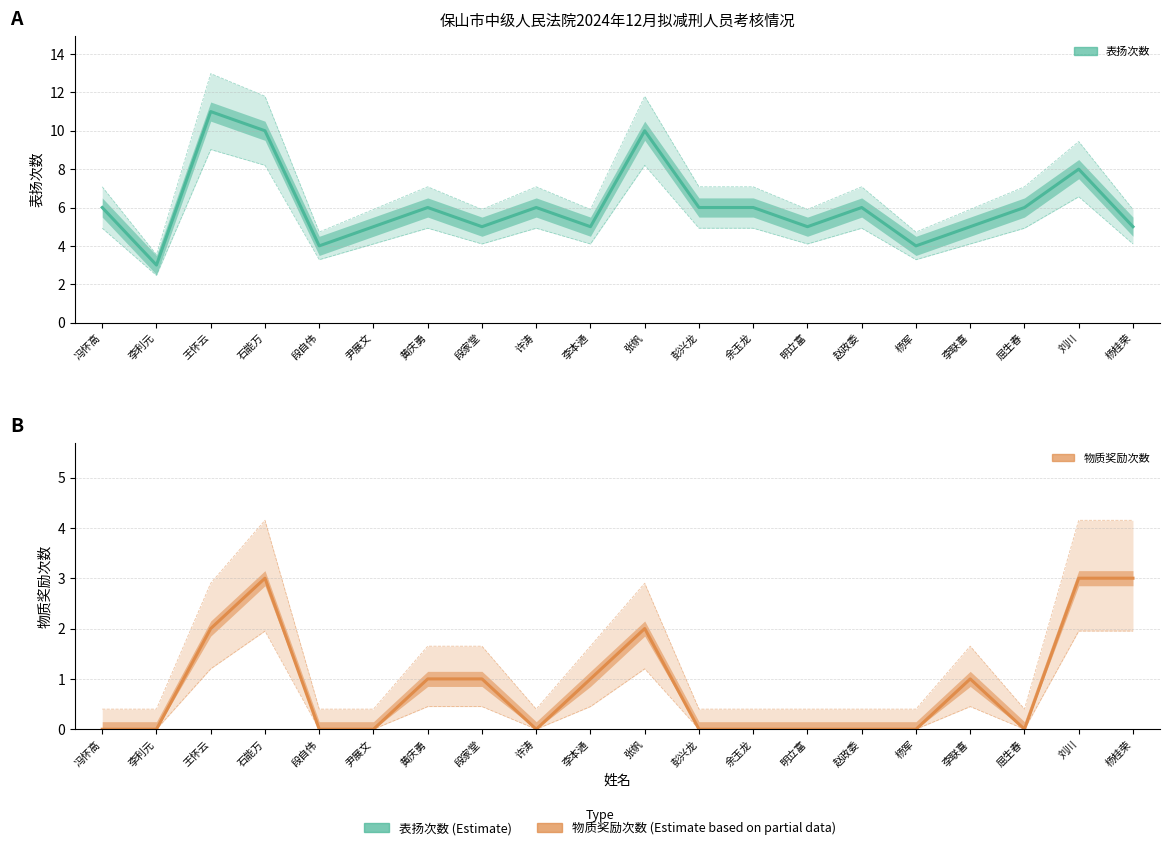

True or false: 表扬次数 (Estimate) and 物质奖励次数 (Estimate) cross at least once.

False